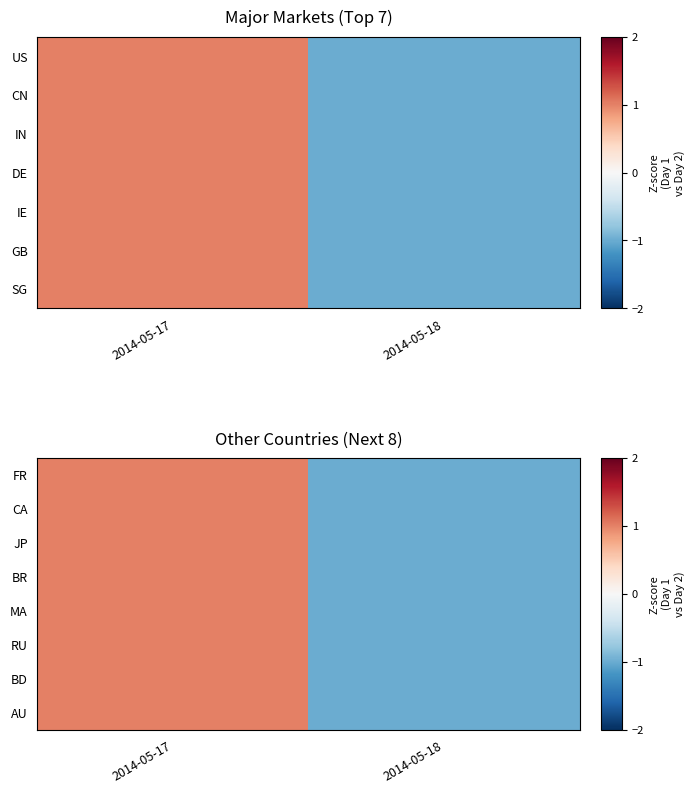

Is the value of BD at 2014-05-18 greater than the value of JP at 2014-05-17?

No